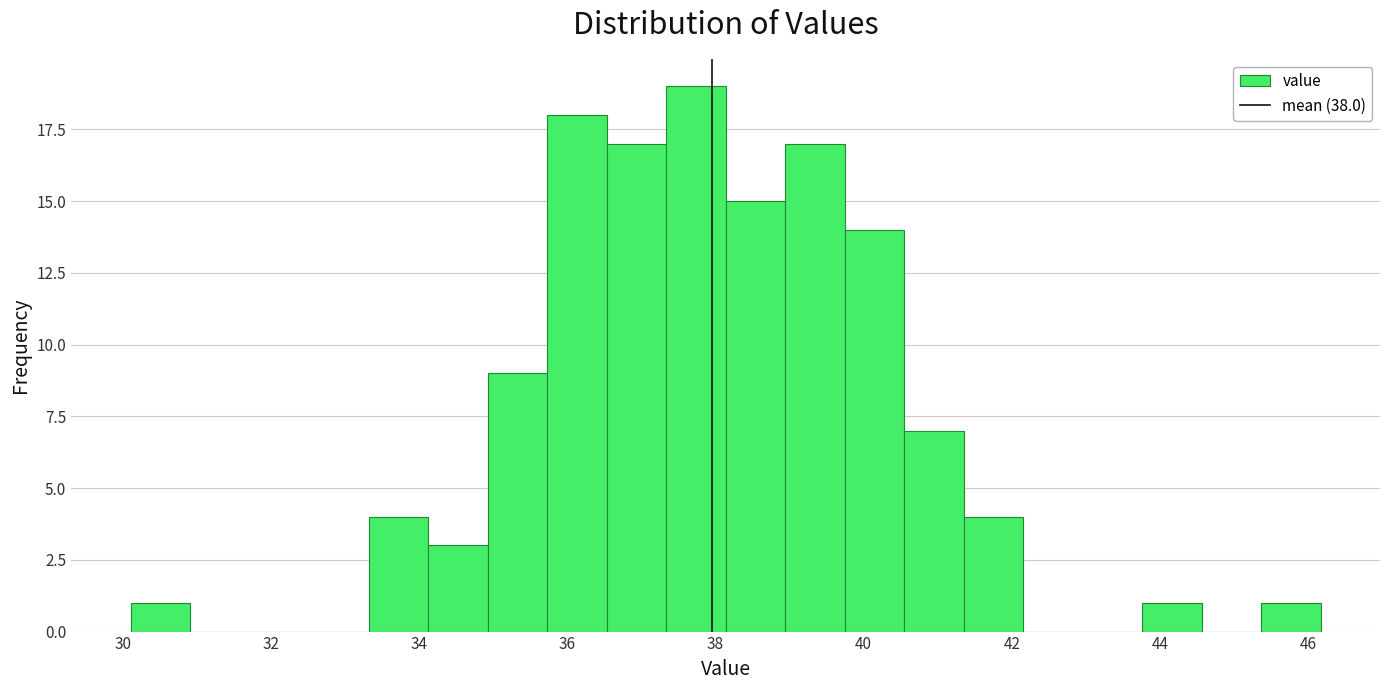

Over which range of the x-axis is the bar tallest?

37.4 to 38.2